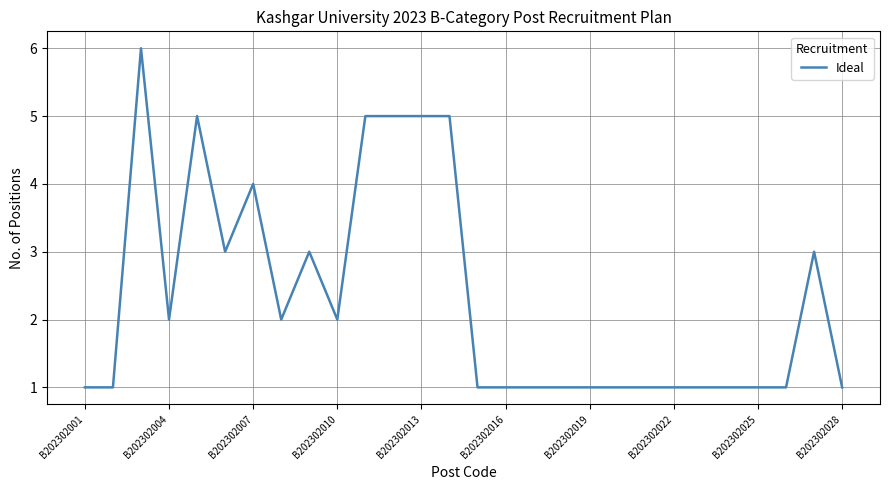

What is the maximum value shown in the chart?

6